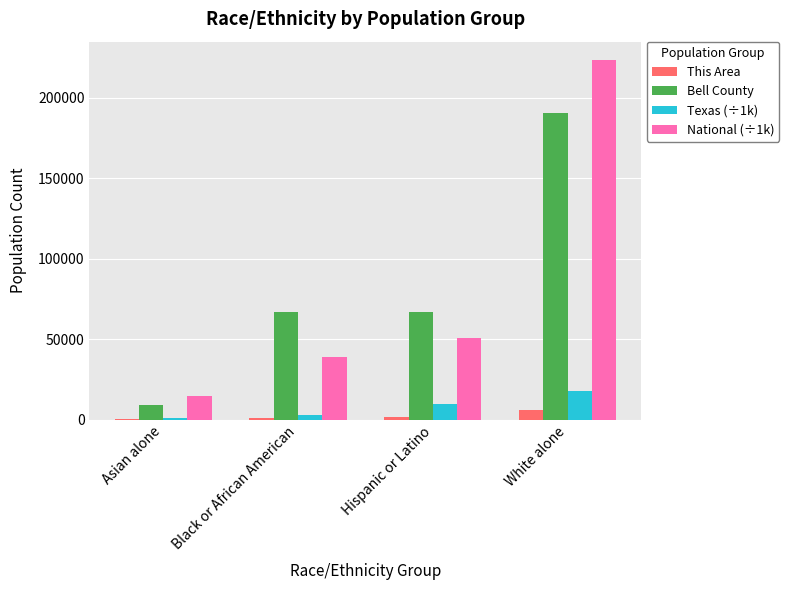

What is the spread (max minus min) of values at White alone?

217429.3